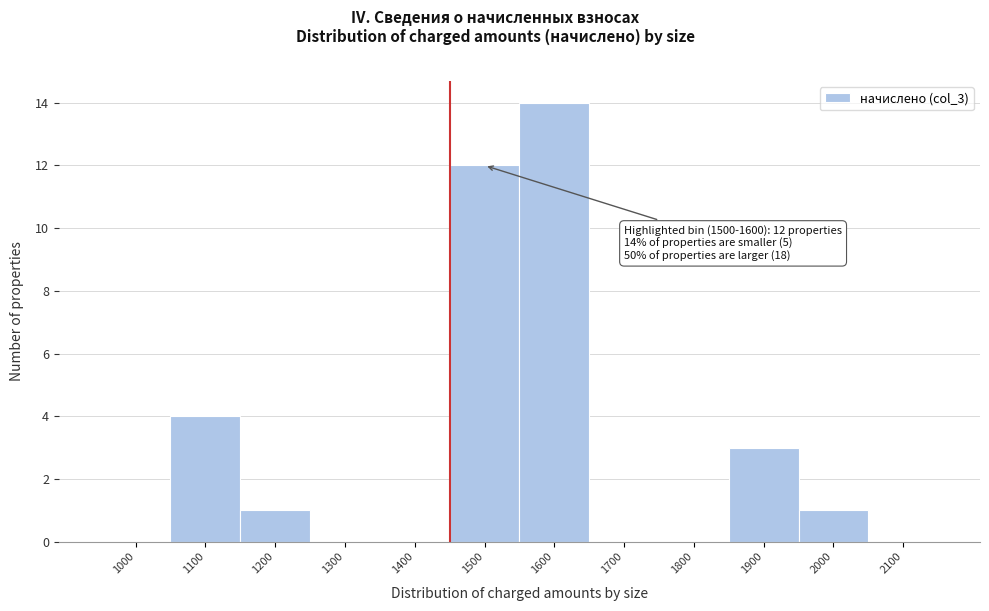

Reading right to left, what are all the values shown in this chart?

2100=0	2000=1	1900=3	1800=0	1700=0	1600=14	1500=12	1400=0	1300=0	1200=1	1100=4	1000=0